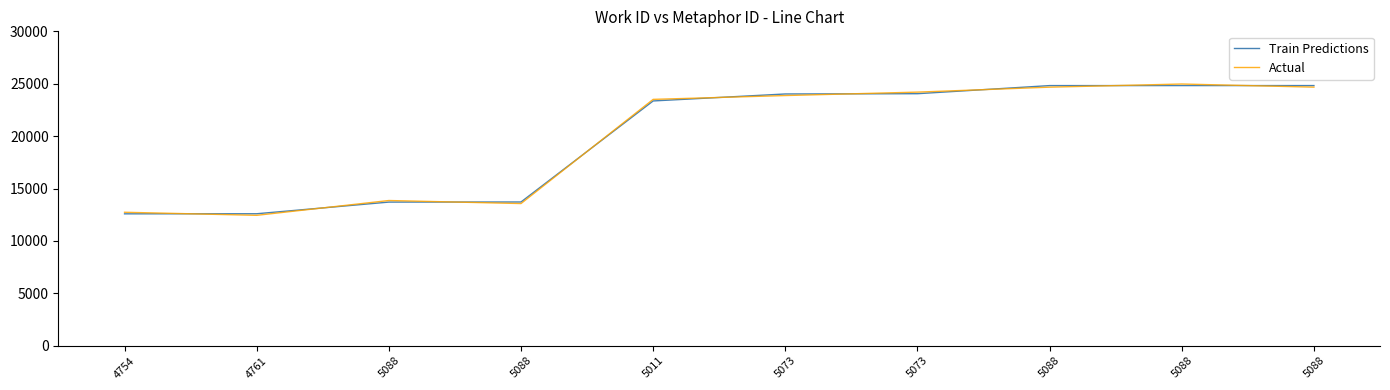

Is this an area chart (filled region under the line)?

No